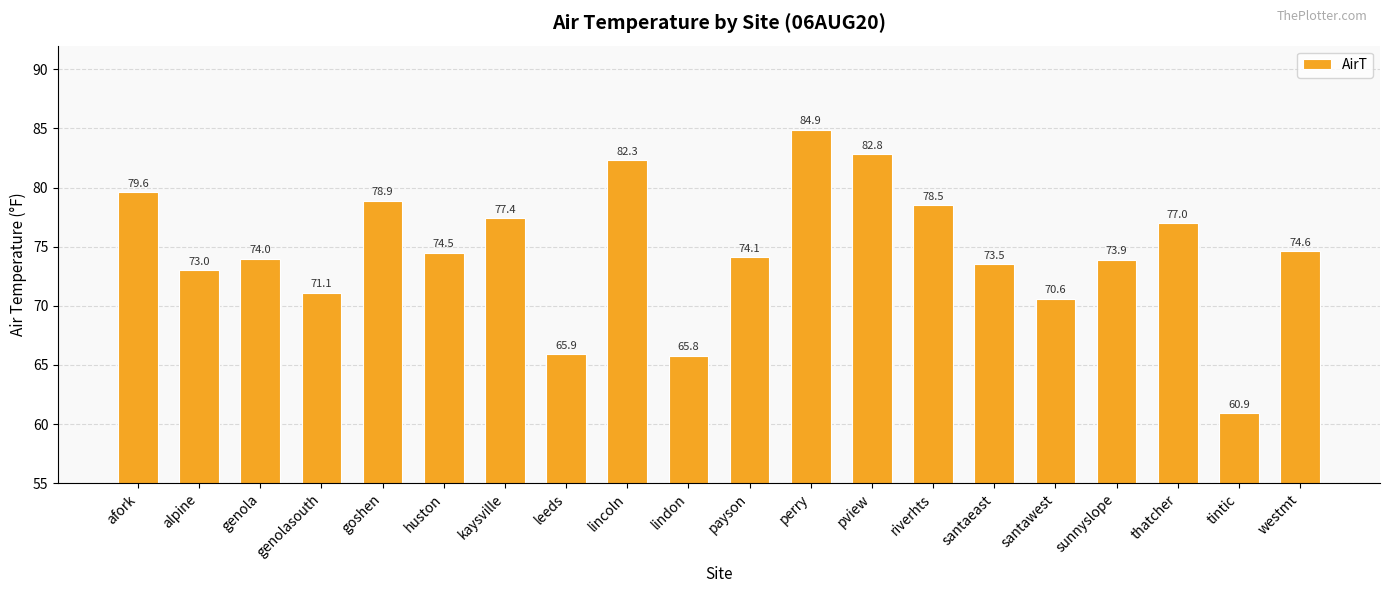

Which has a higher value, huston or pview?

pview